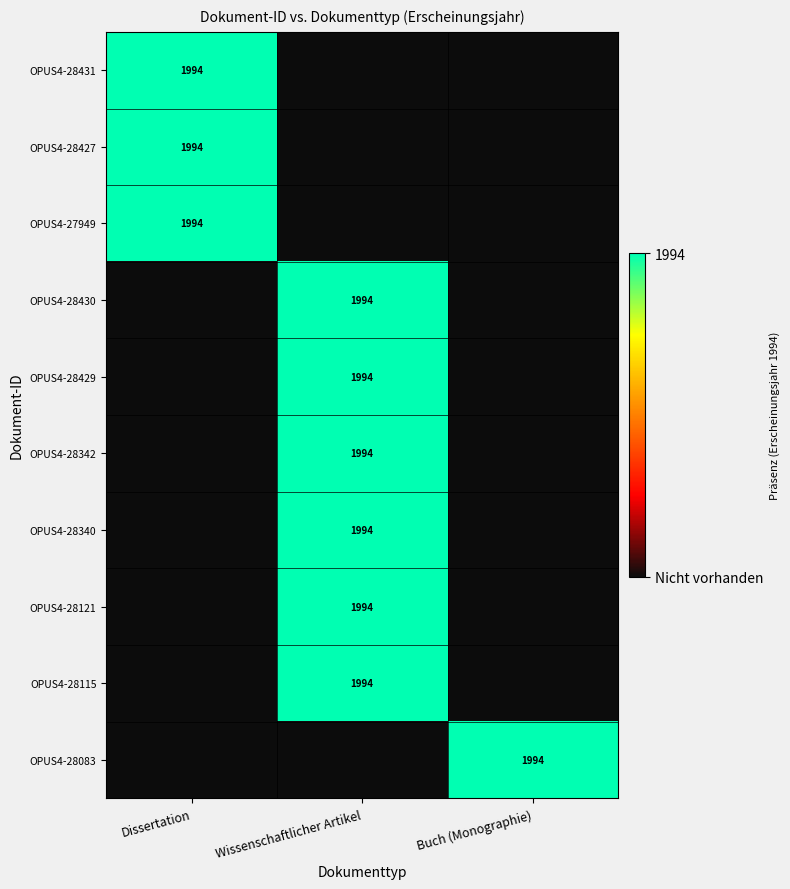

The value of OPUS4-28342 at Wissenschaftlicher Artikel is 913. True or false?

False